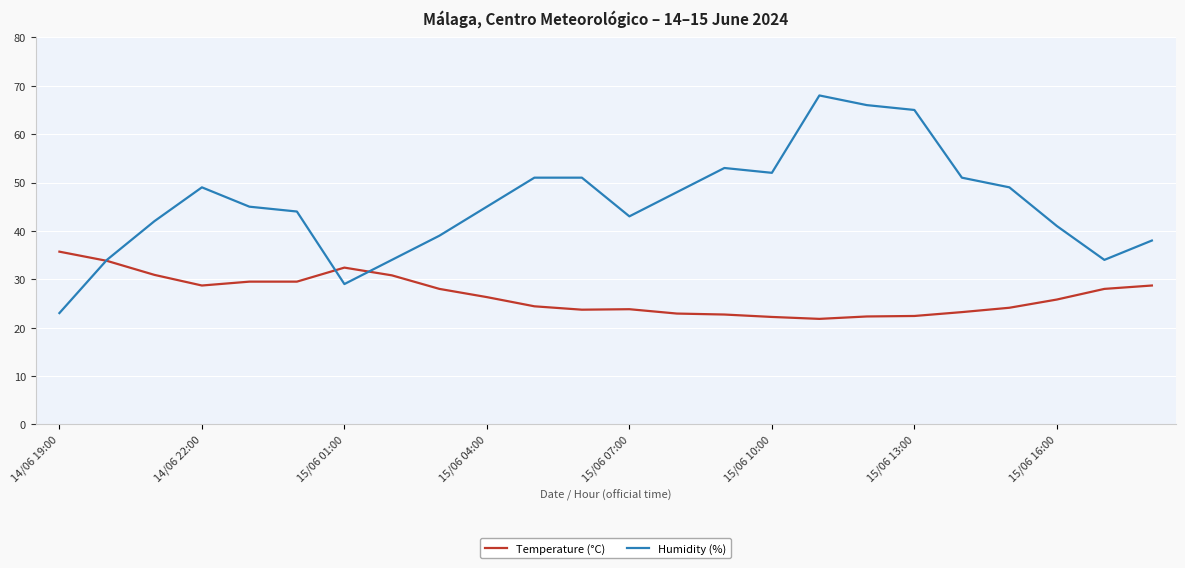

What are all the series names shown in the legend?

Temperature (°C), Humidity (%)